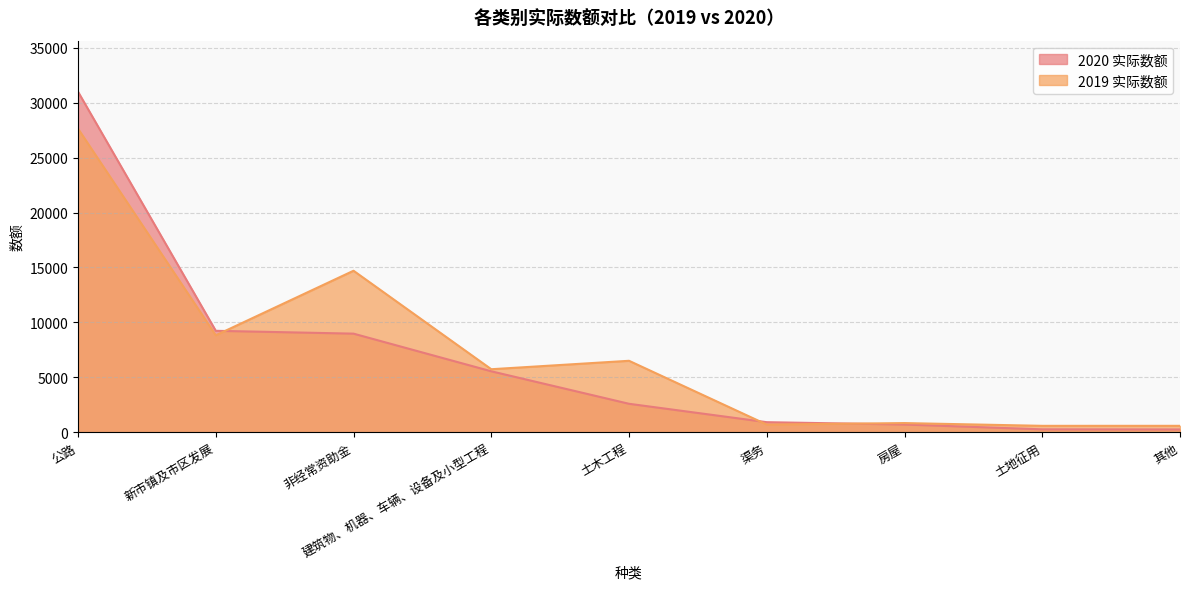

The value of 2020 实际数额 at 房屋 is 918. True or false?

False